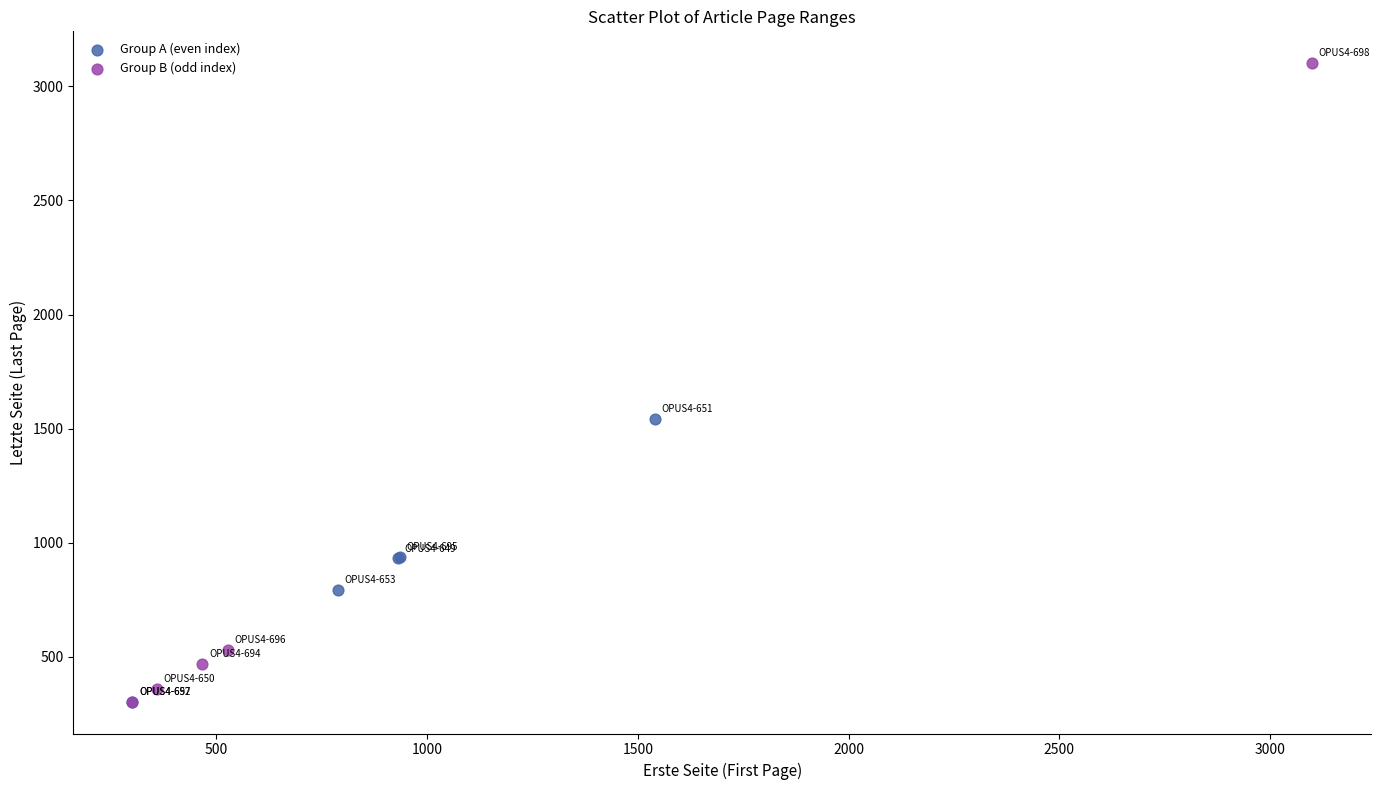

What are all the series names shown in the legend?

Group A (even index), Group B (odd index)